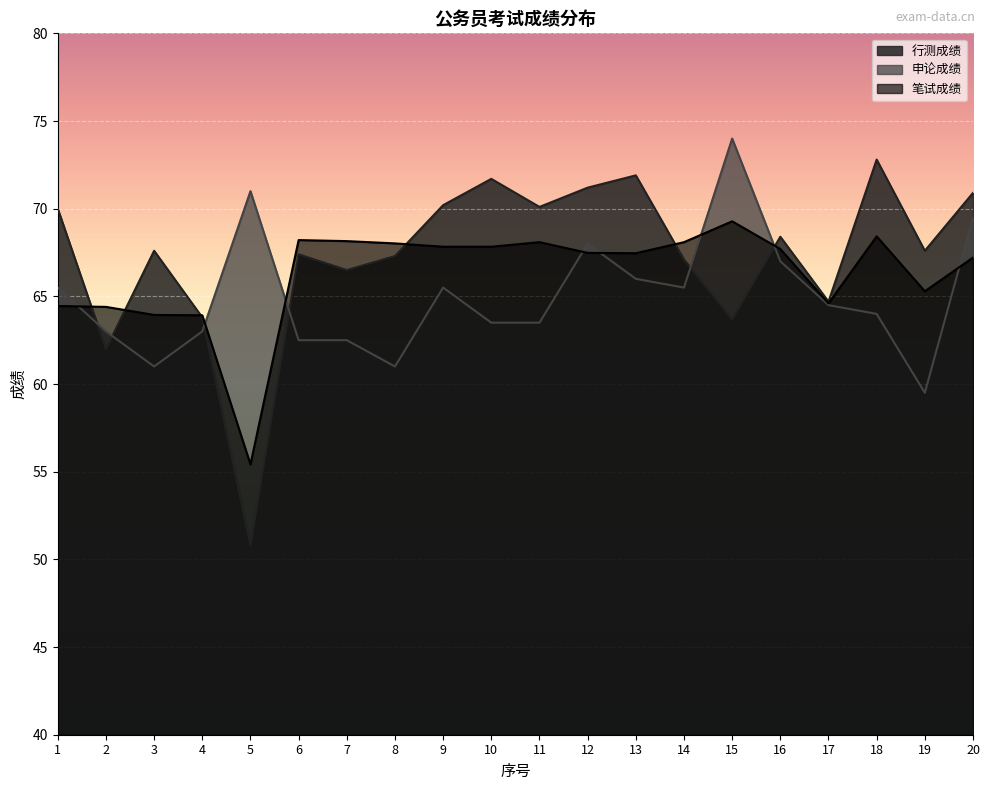

Where does the 笔试成绩 series first go above 67?

6